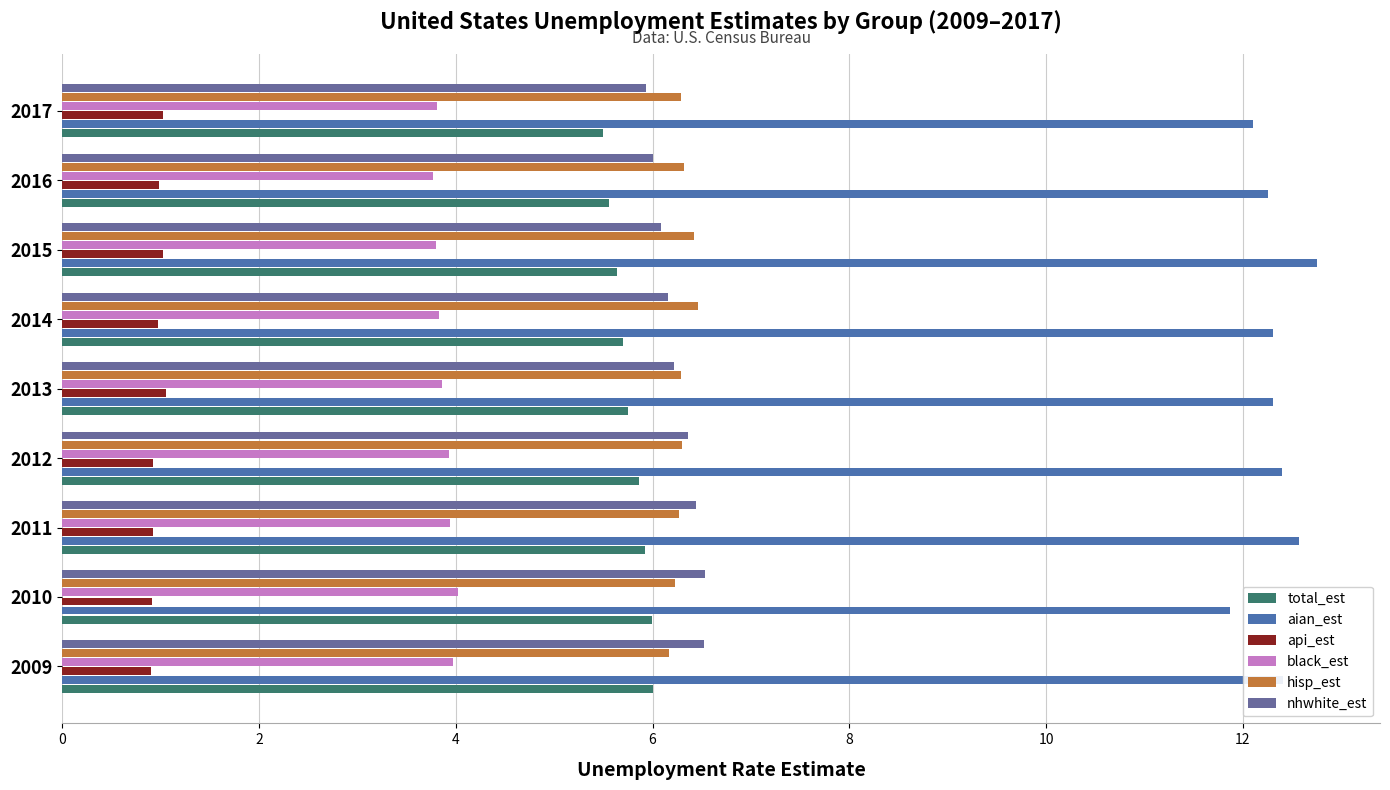

What is the value of the nhwhite_est bar at the 6th from the left?

6.2